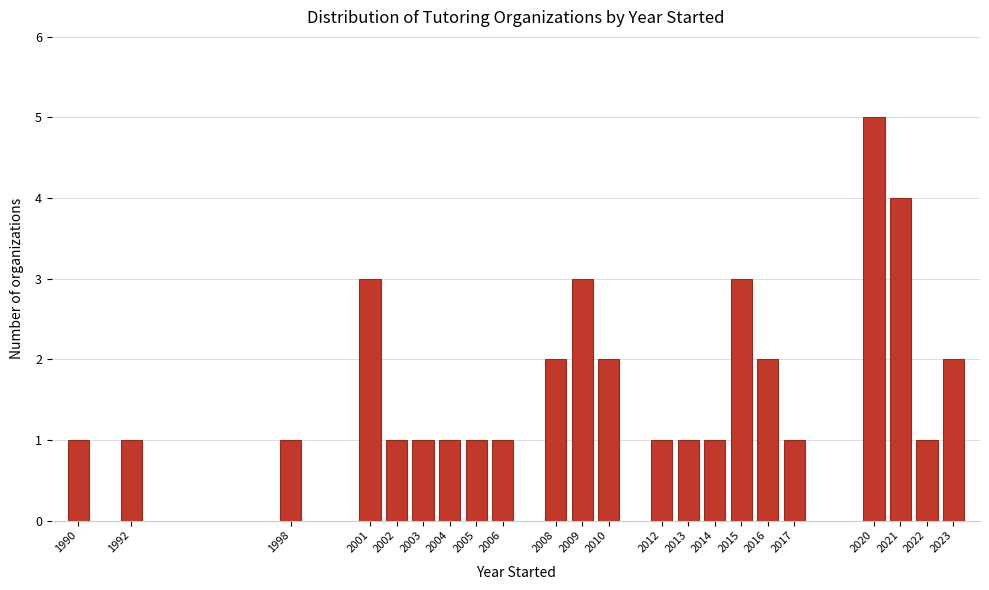

Reading right to left, extract all data points from this chart.

2	1	4	5	1	2	3	1	1	1	2	3	2	1	1	1	1	1	3	1	1	1